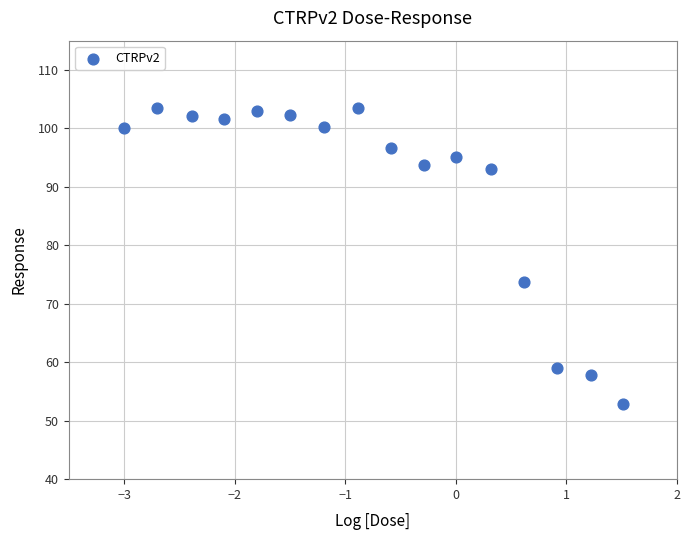

What is the range of Y values (max minus min)?

50.7